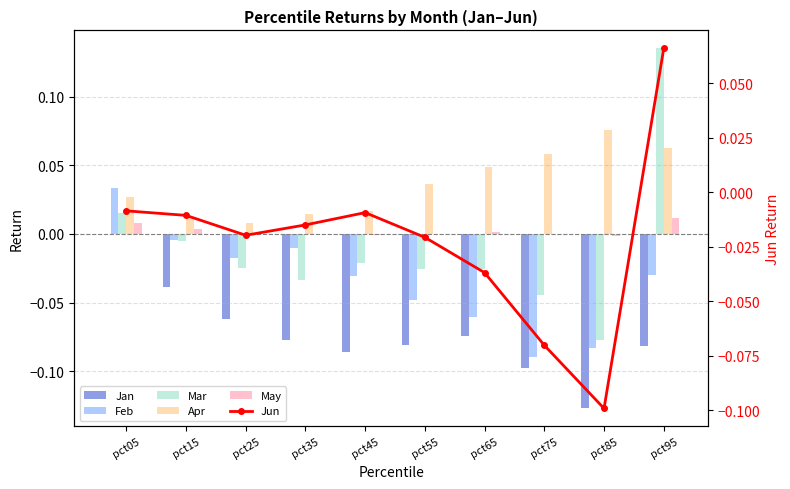

The value of Jun at pct65 is -0.1. True or false?

False